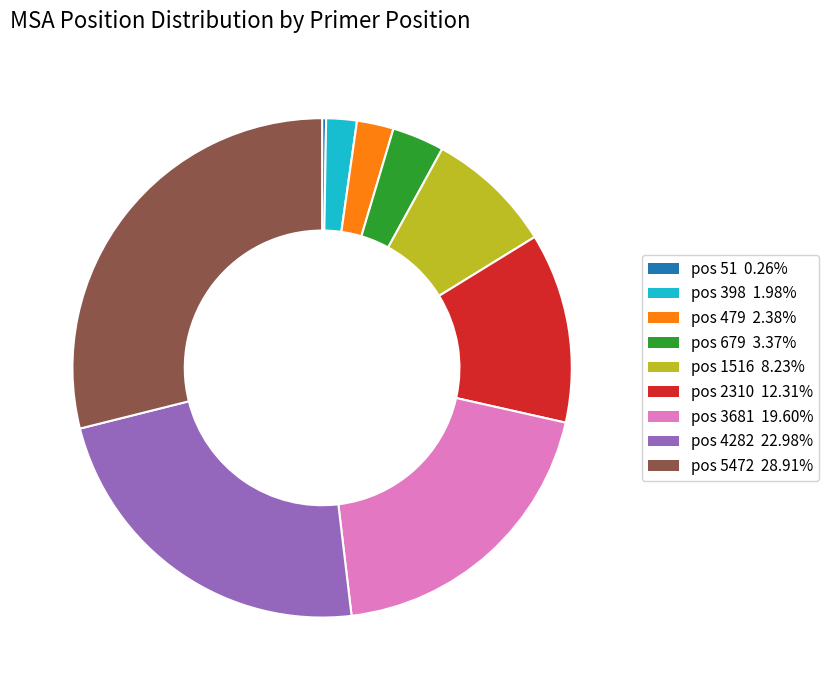

Is there any slice that represents more than half of the pie?

No